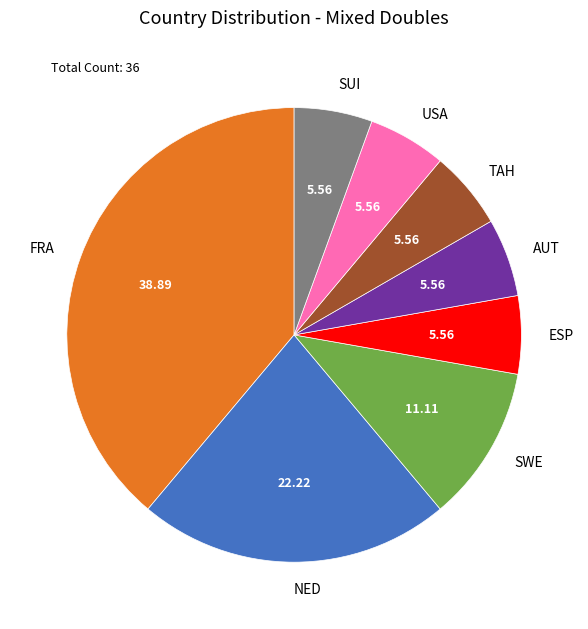

What is the largest slice in the pie chart?

FRA